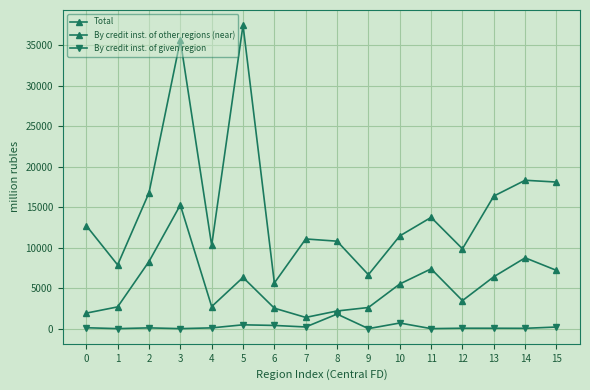

At 12, list the series in order from smallest to largest.

By credit inst. of given region, By credit inst. of other regions (near), Total